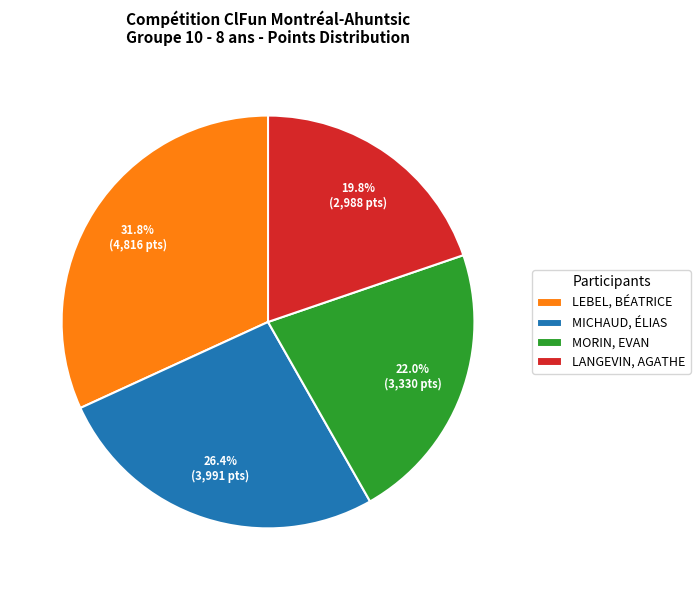

Which slice is the largest?

LEBEL, BÉATRICE